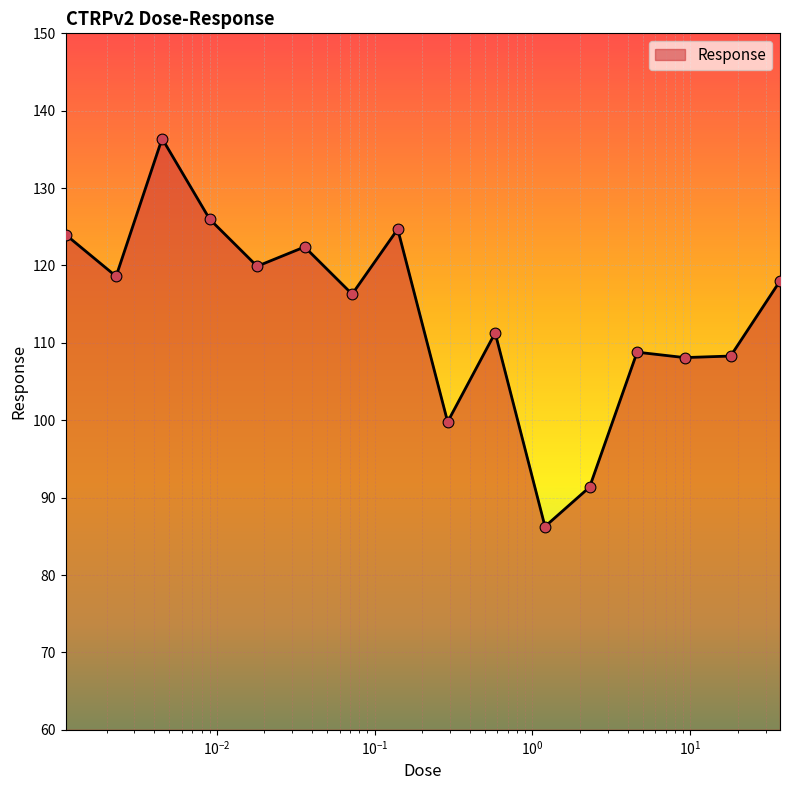

What is the maximum value shown in the chart?

136.4